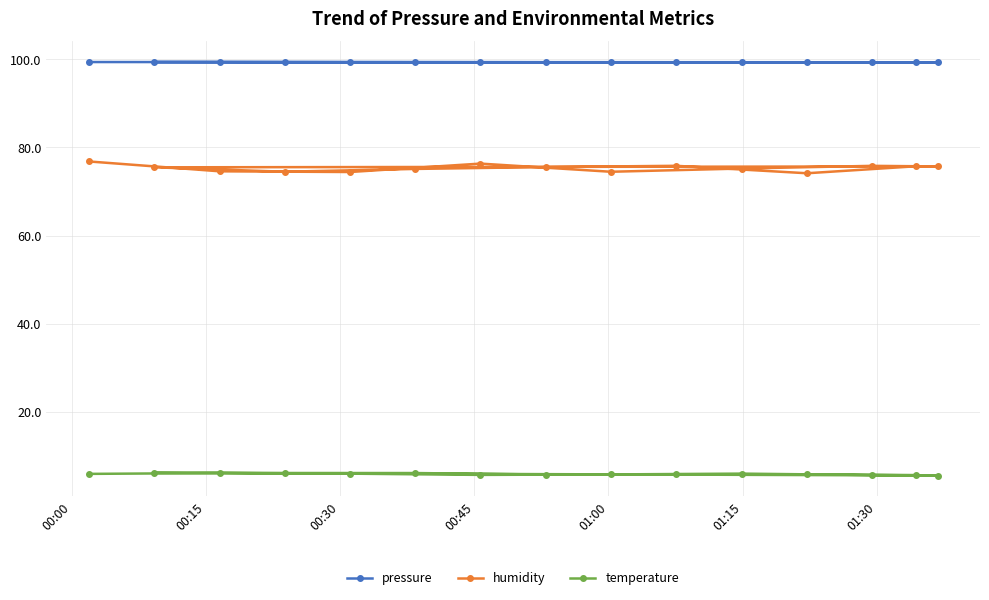

At how many categories does at least one series exceed 8?

15